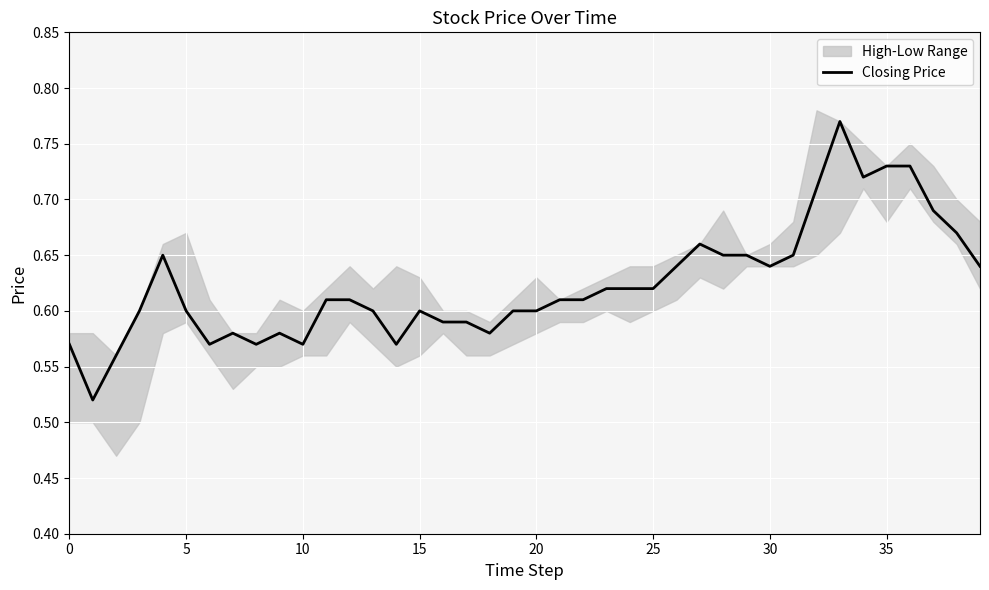

How many points are higher than both their immediate neighbors (excluding endpoints)?

6